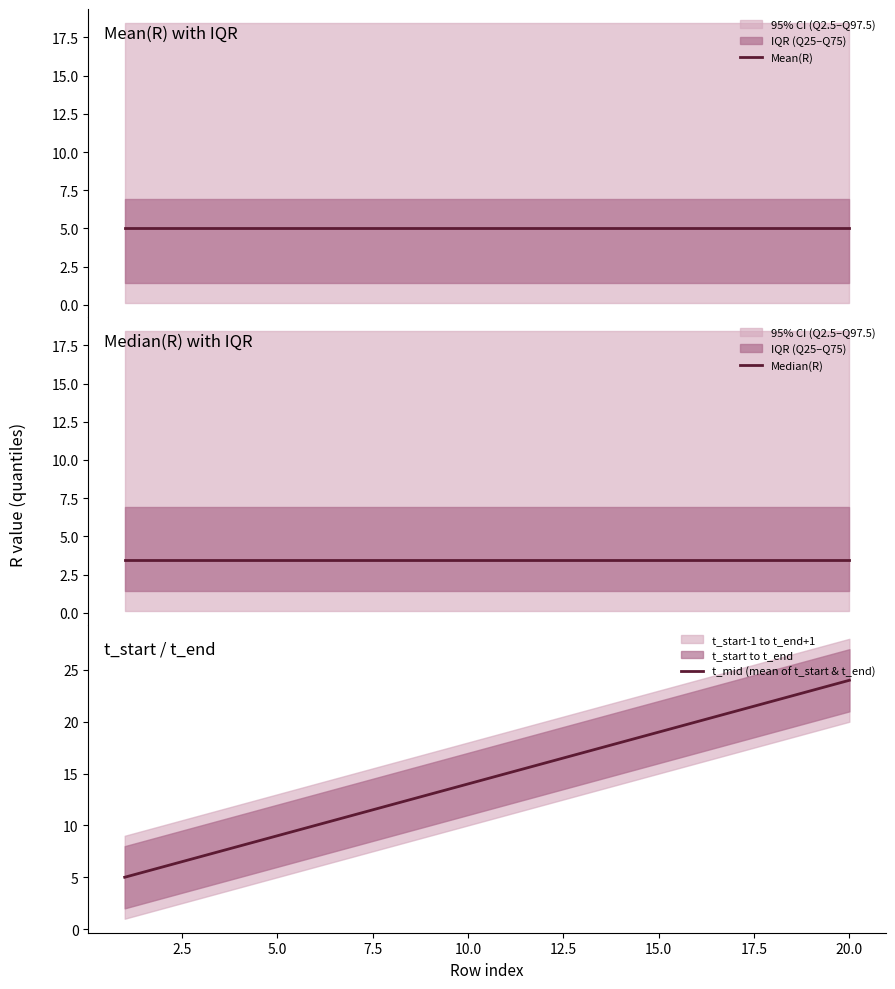

True or false: Median(R) and Mean(R) intersect in this chart.

False